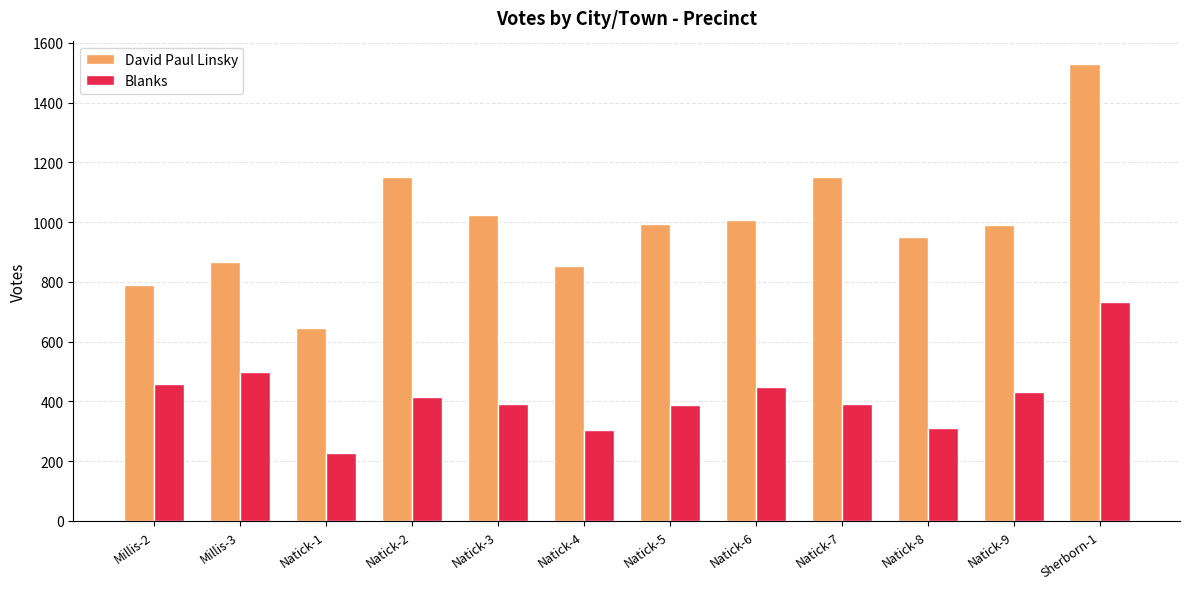

What is the approximate value of David Paul Linsky at Natick-7?

1152